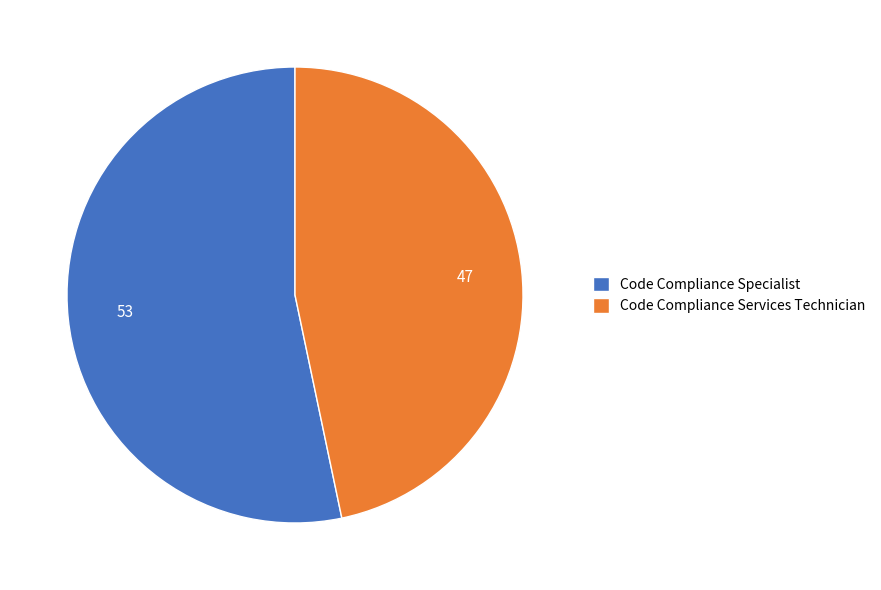

Which slice represents more than half of the pie?

Code Compliance Specialist